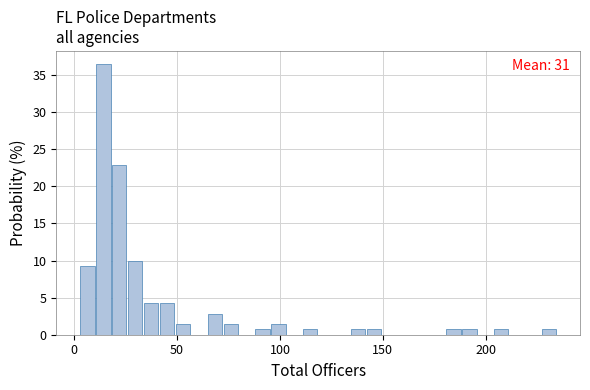

Read against the x-axis, roughly where is the centre of the tallest bar?

15